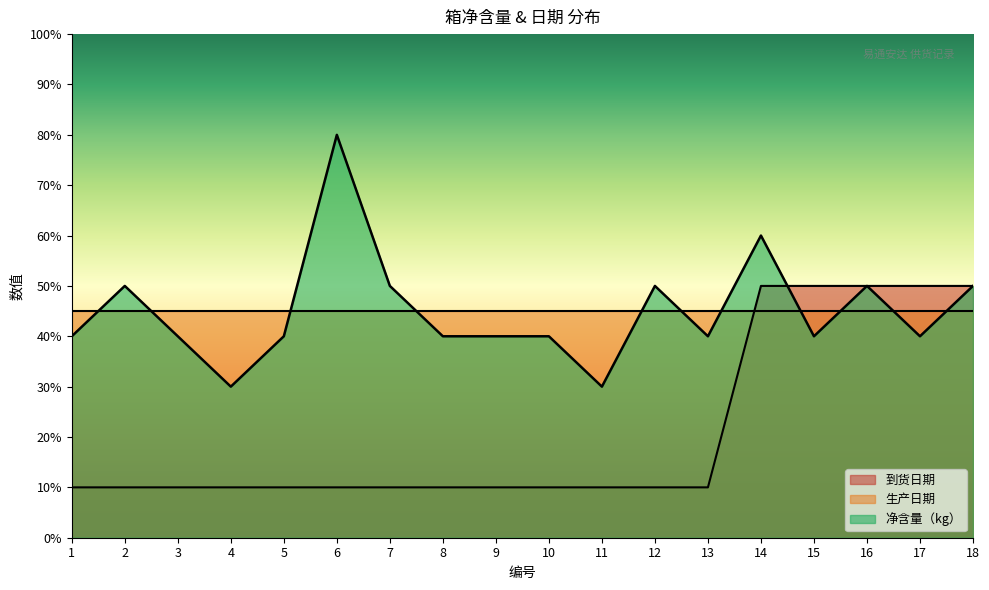

True or false: 到货日期 and 净含量（kg） cross at least once.

True